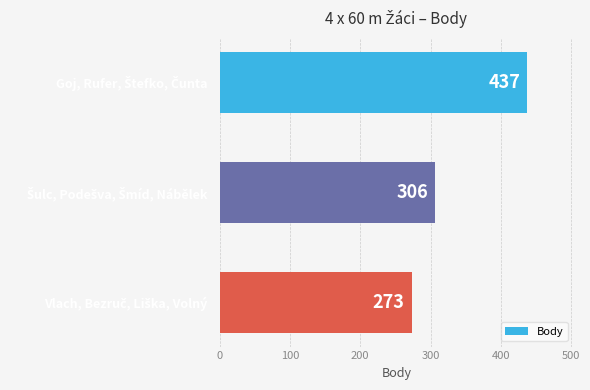

Reading top to bottom, what are all the values shown in this chart?

437	306	273